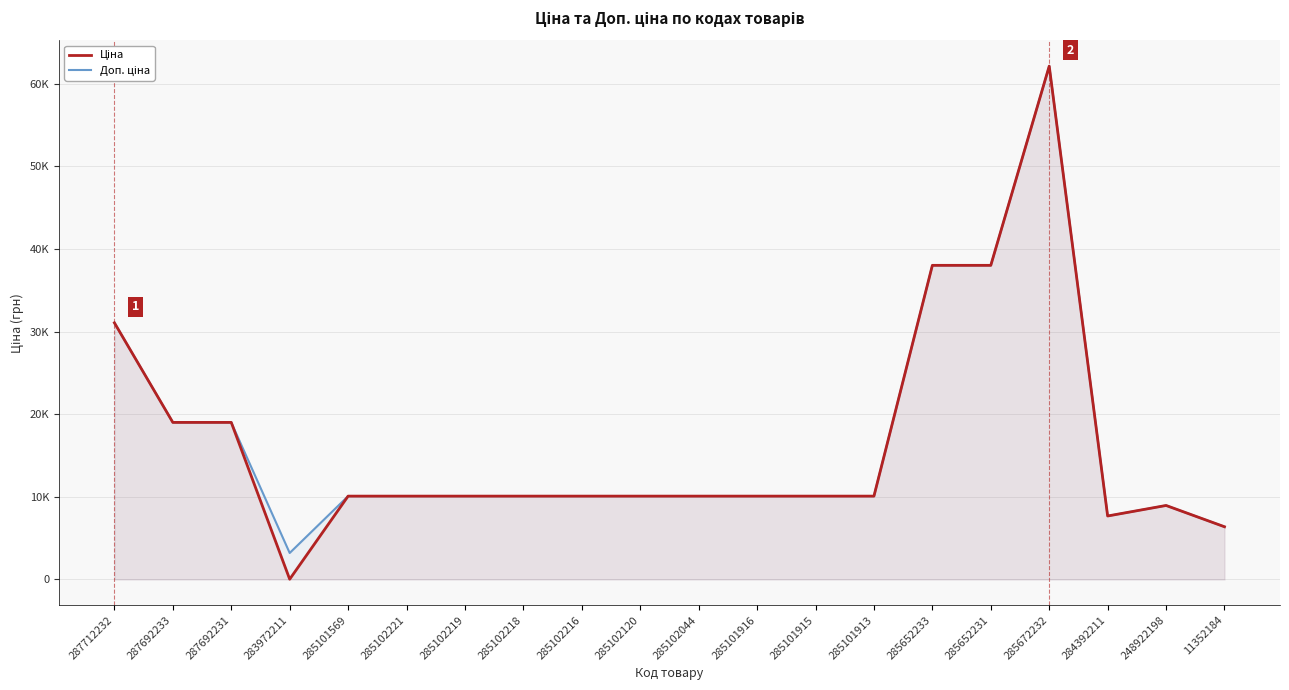

True or false: Доп. ціна and Ціна intersect in this chart.

False